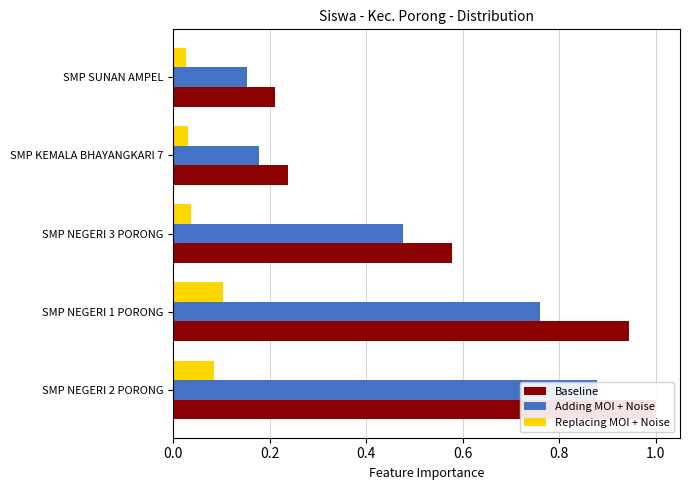

The Adding MOI + Noise series shows 0.2 at SMP NEGERI 1 PORONG. True or false?

False